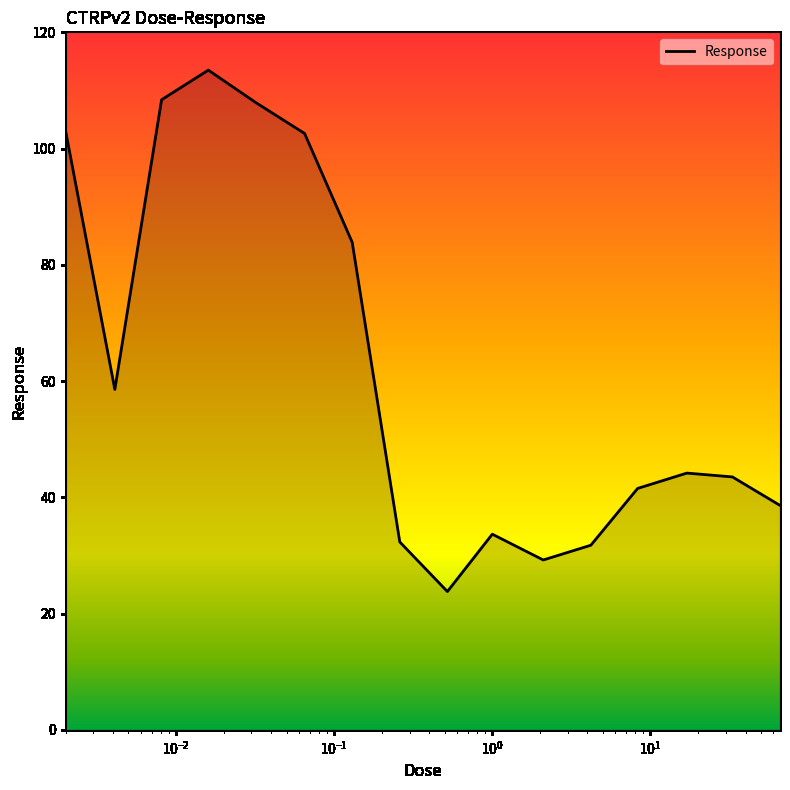

What is the difference between the maximum and minimum values?

89.7